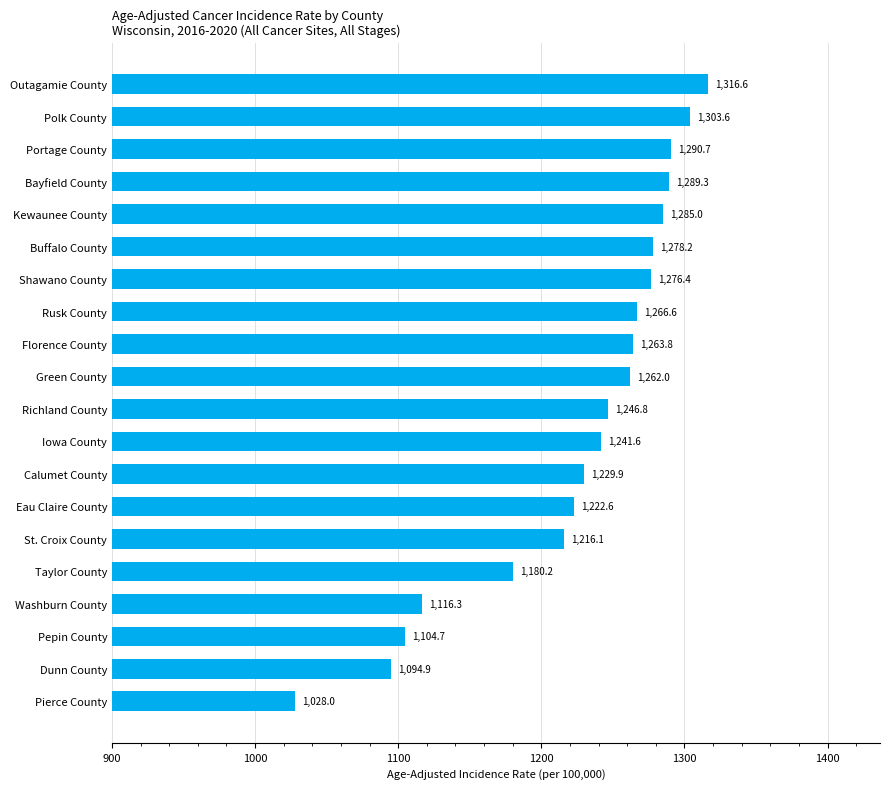

What is the average value?

1225.7